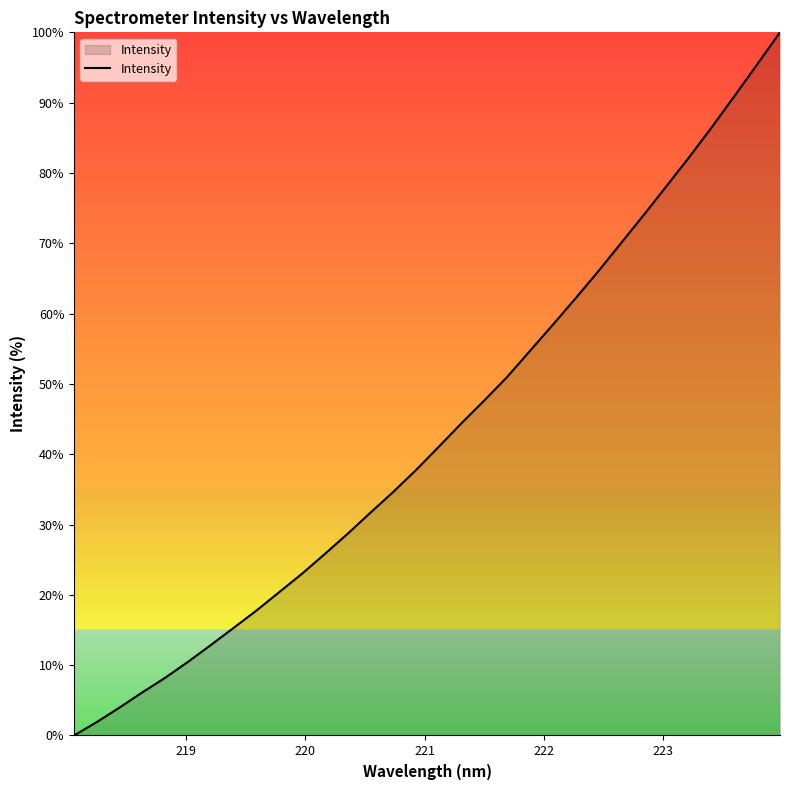

What is the difference between the maximum and minimum values?

100.0